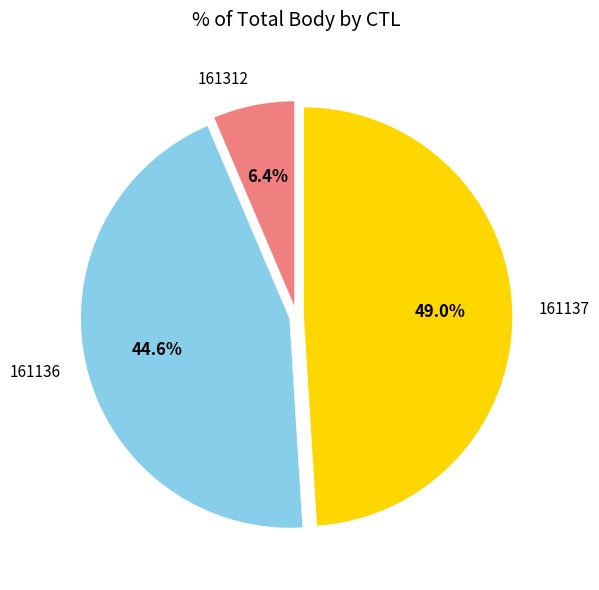

Rank the categories by value from lowest to highest.

161312, 161136, 161137